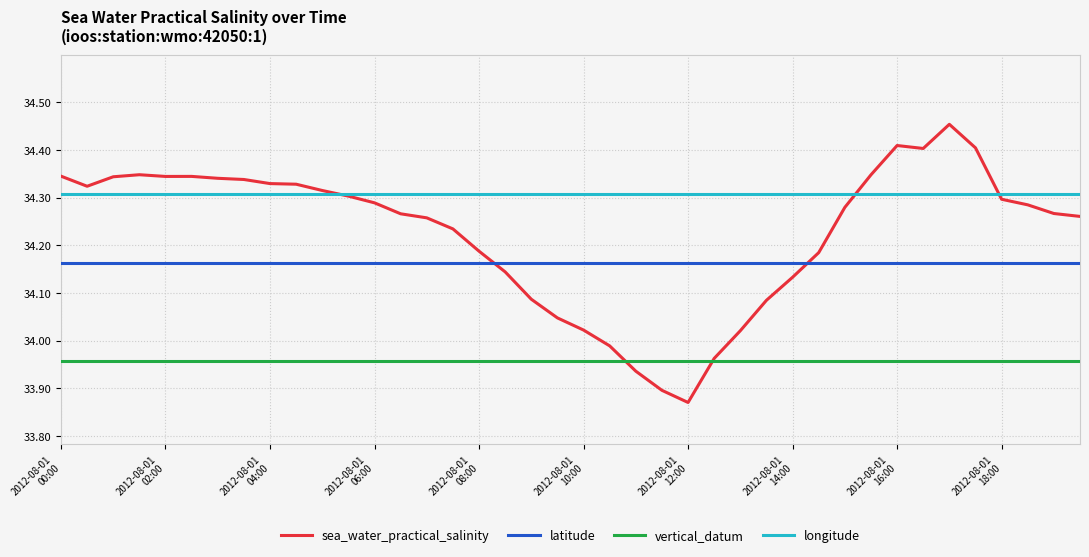

Rank the series by their average value, from lowest to highest.

vertical_datum, latitude, sea_water_practical_salinity, longitude